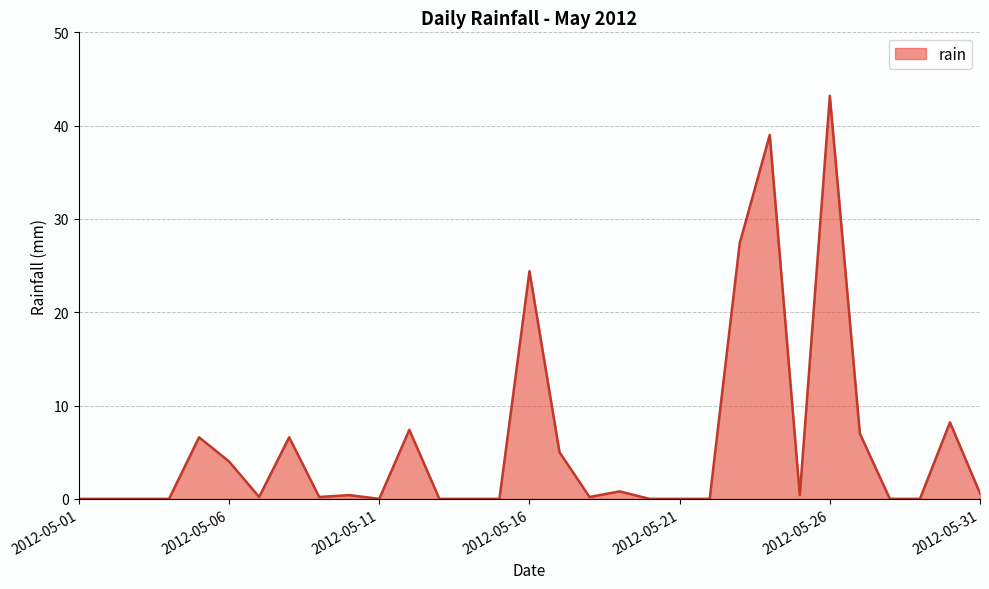

What is the maximum value shown in the chart?

43.2